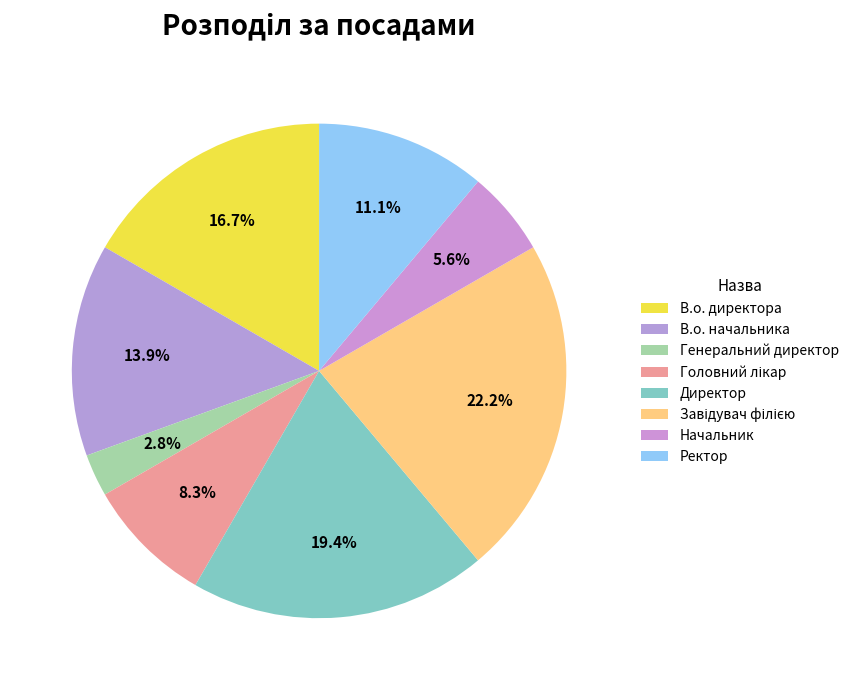

To the nearest percent, what is the difference between the В.о. директора and В.о. начальника slice percentages?

3%